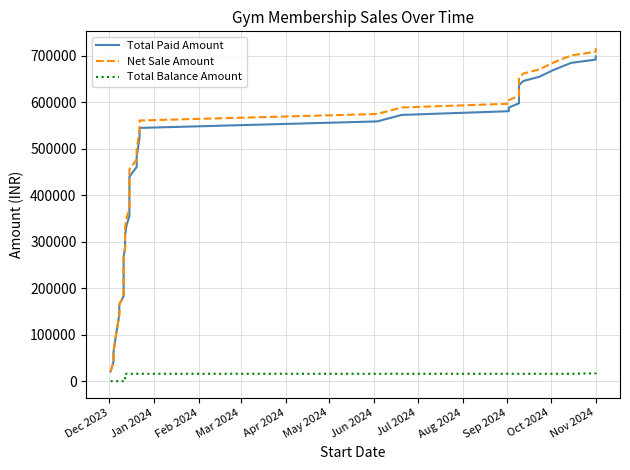

Which category has the lowest value in the Total Balance Amount series?

Dec 2023